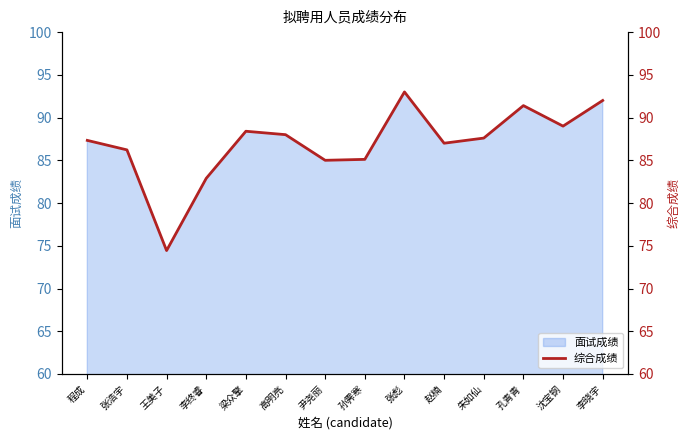

Is it true that the value at 高明亮 is 26.7?

False